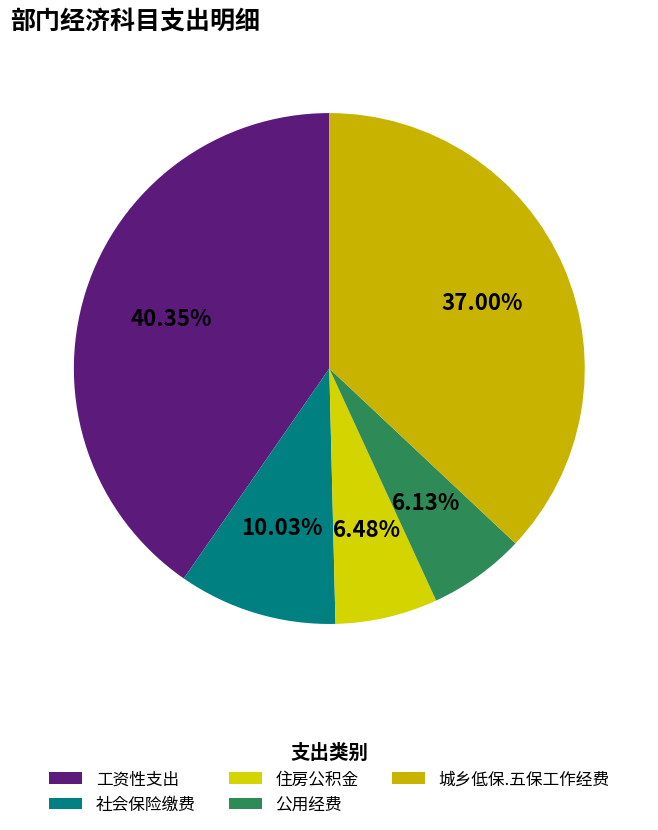

Is there any slice that represents more than half of the pie?

No